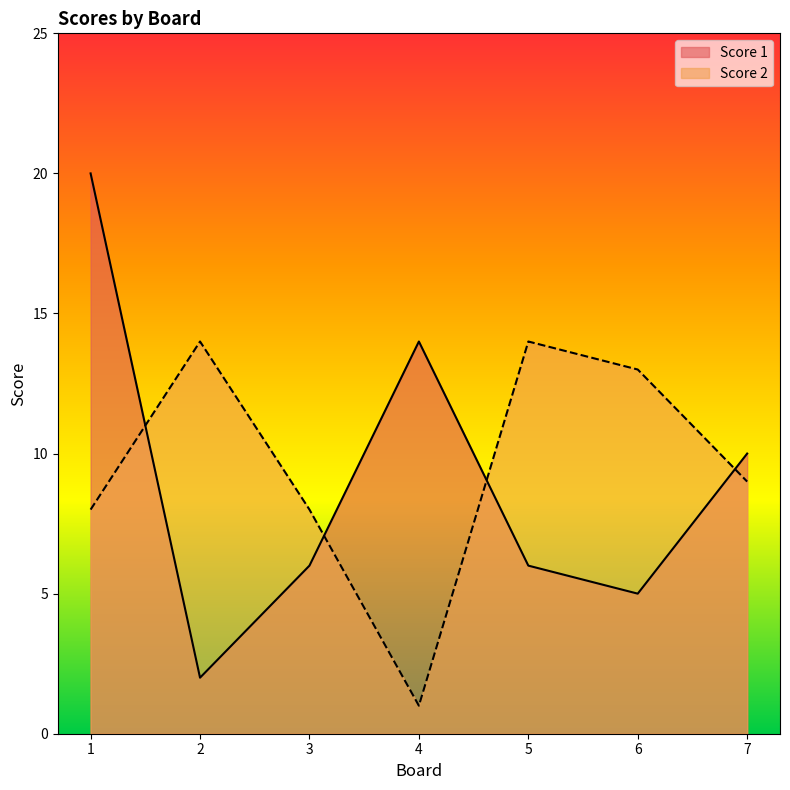

What is the sum of the Score 1 values at 7 and 6?

15